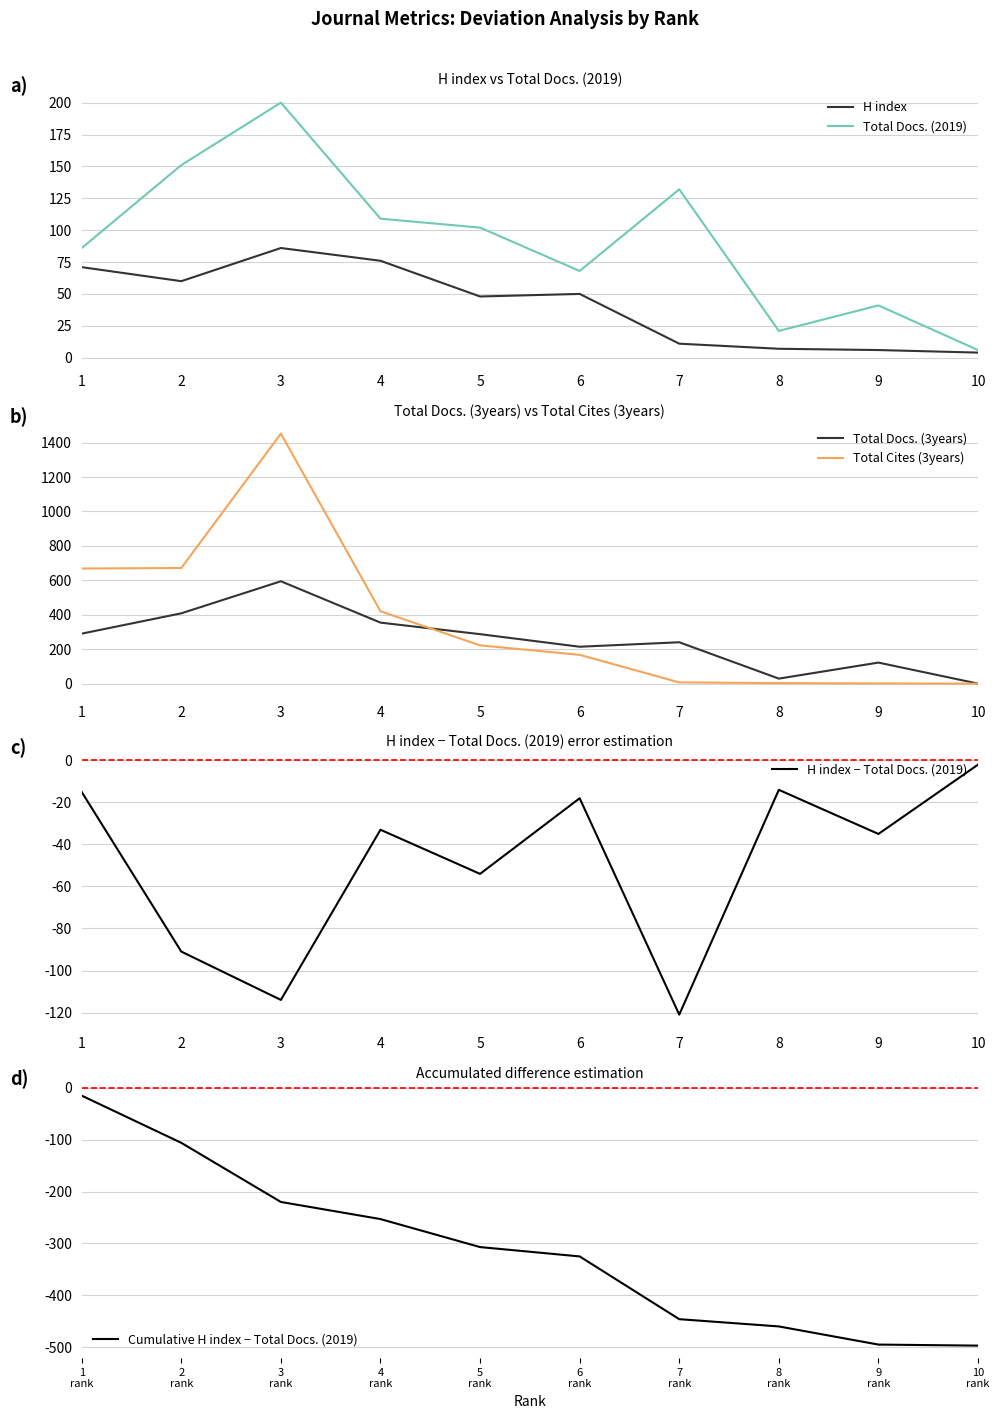

Between 4 and 2, which is larger?

4